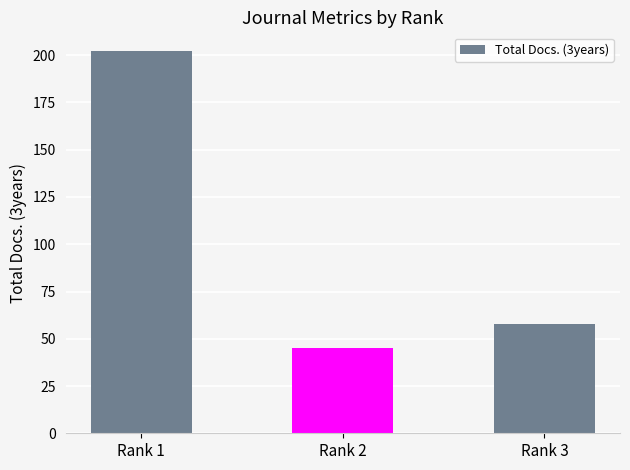

Reading left to right, transcribe all the data shown in this chart.

202	45	58